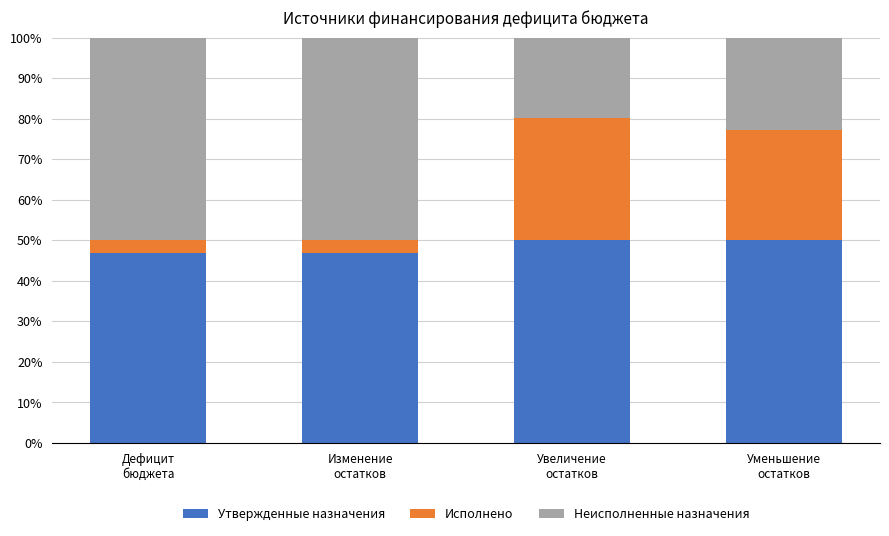

What is the average value of the Утвержденные назначения series?

48.5